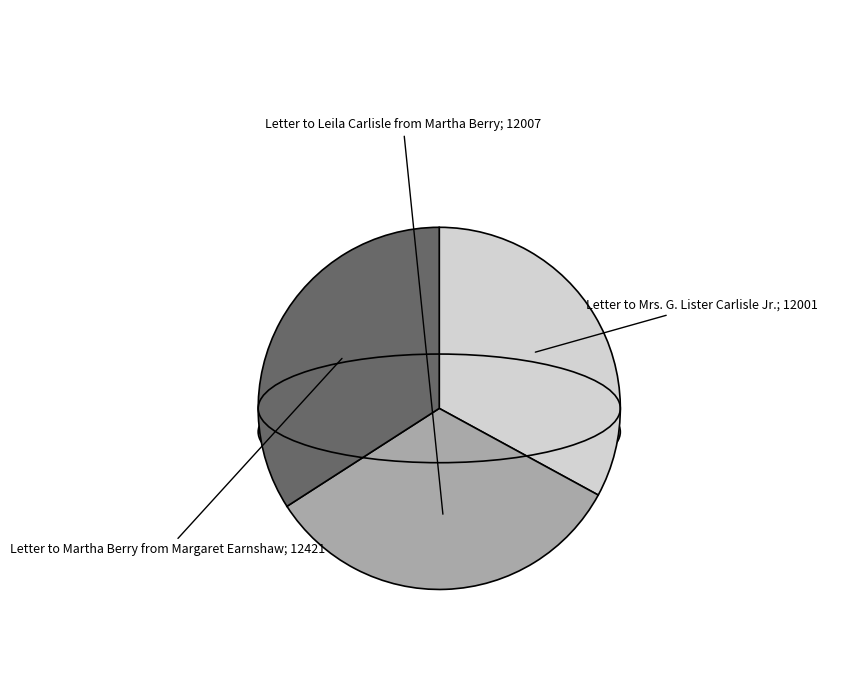

Rank the categories by value from lowest to highest.

Letter to Mrs. G. Lister Carlisle Jr., Letter to Leila Carlisle from Martha Berry, Letter to Martha Berry from Margaret Earnshaw